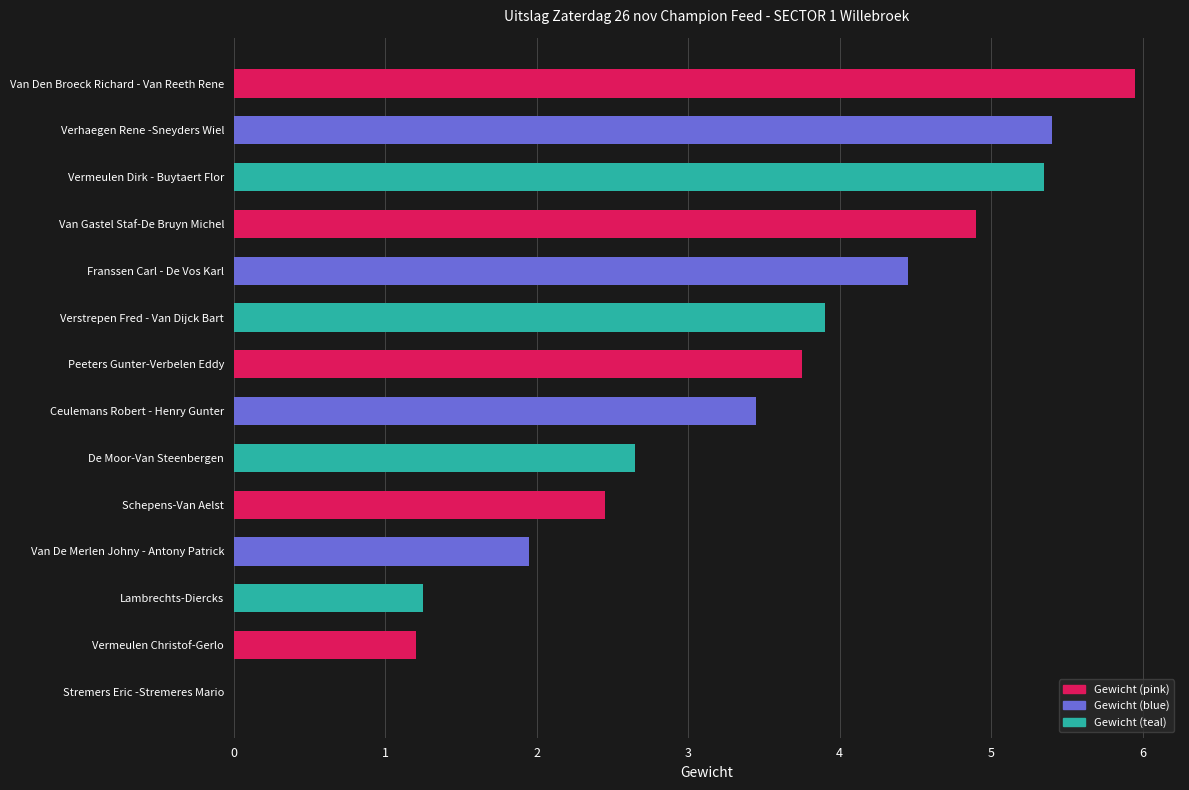

What is the greatest value displayed?

6.0